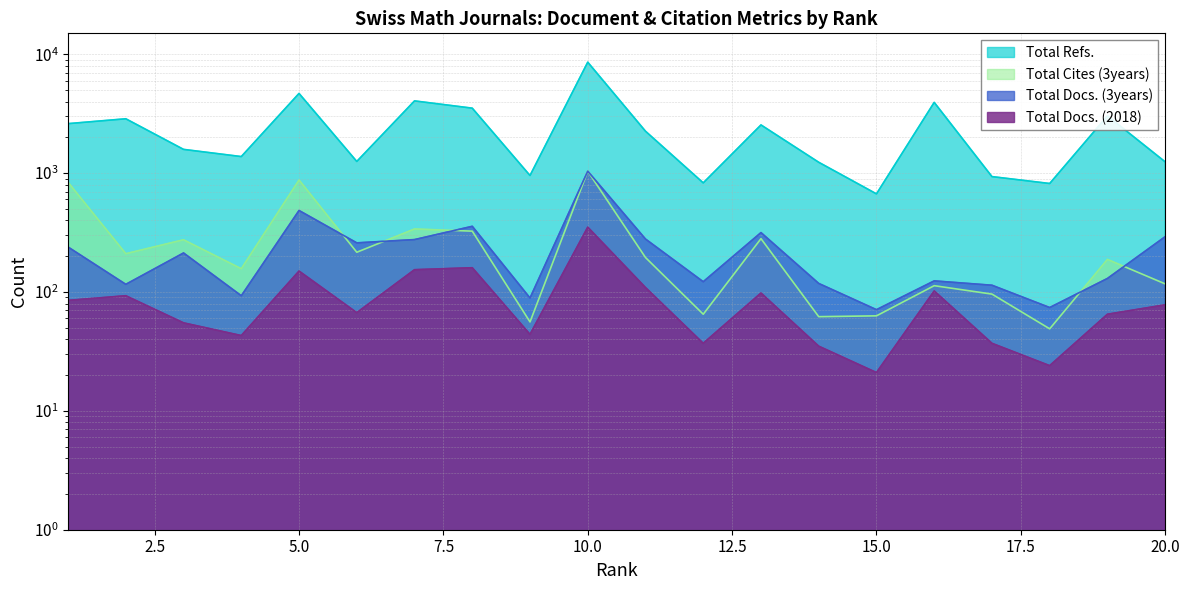

At how many categories does at least one series exceed 793?

19